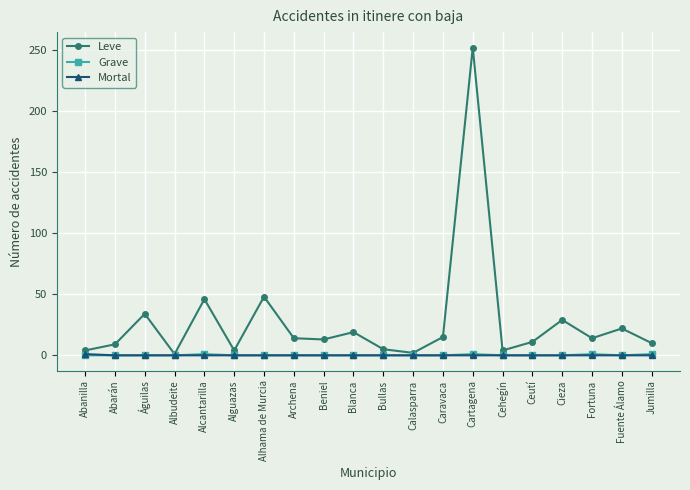

Which series has the largest range (max minus min)?

Leve